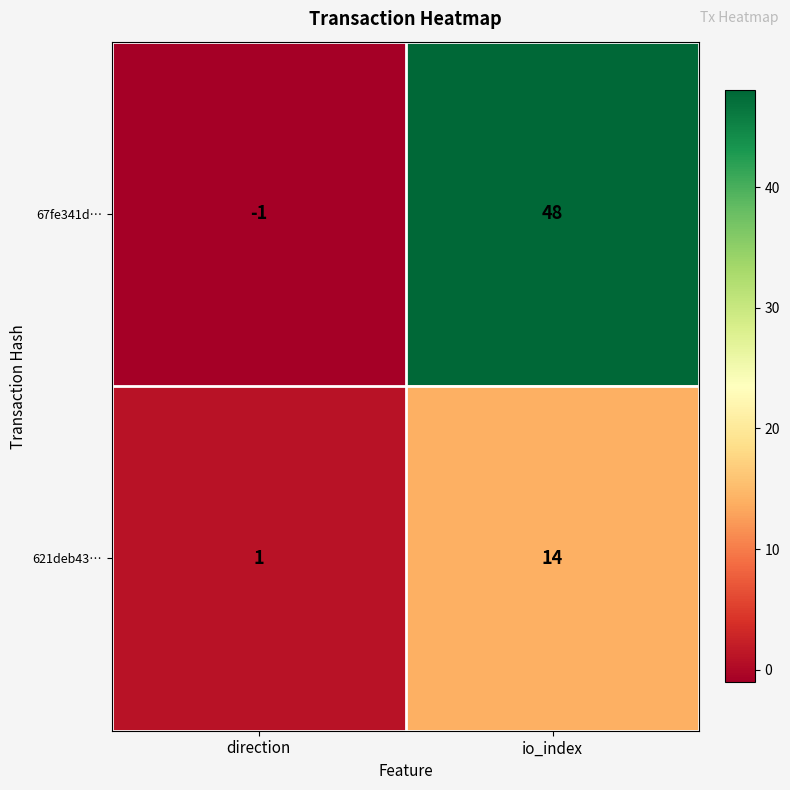

The value of 67fe341d… at direction is -2. True or false?

False